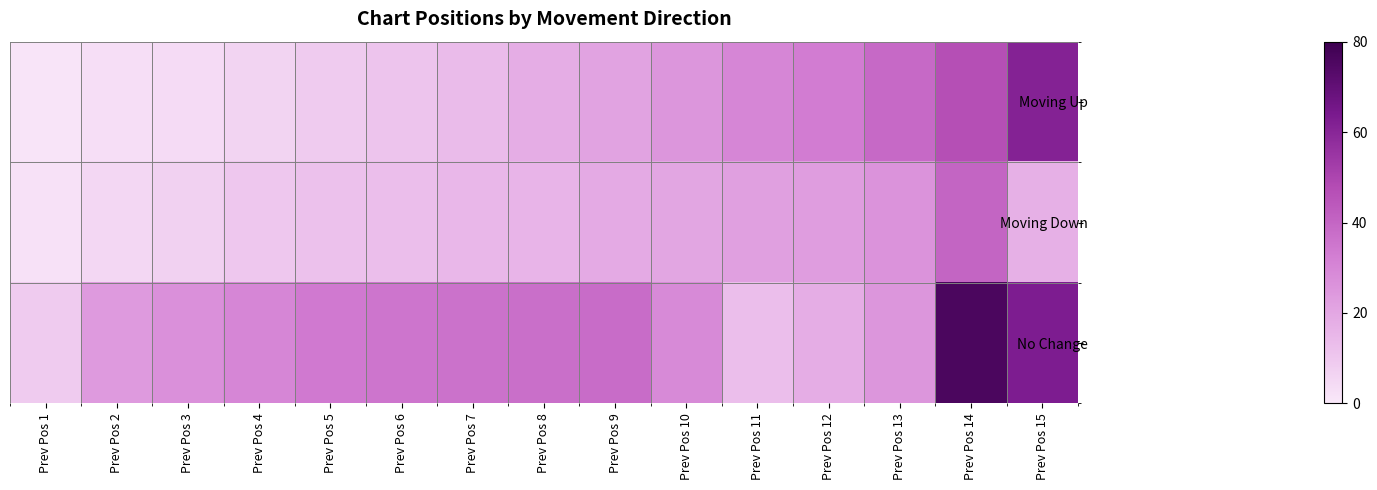

What is the difference between the highest and lowest values at Prev Pos 14?

36